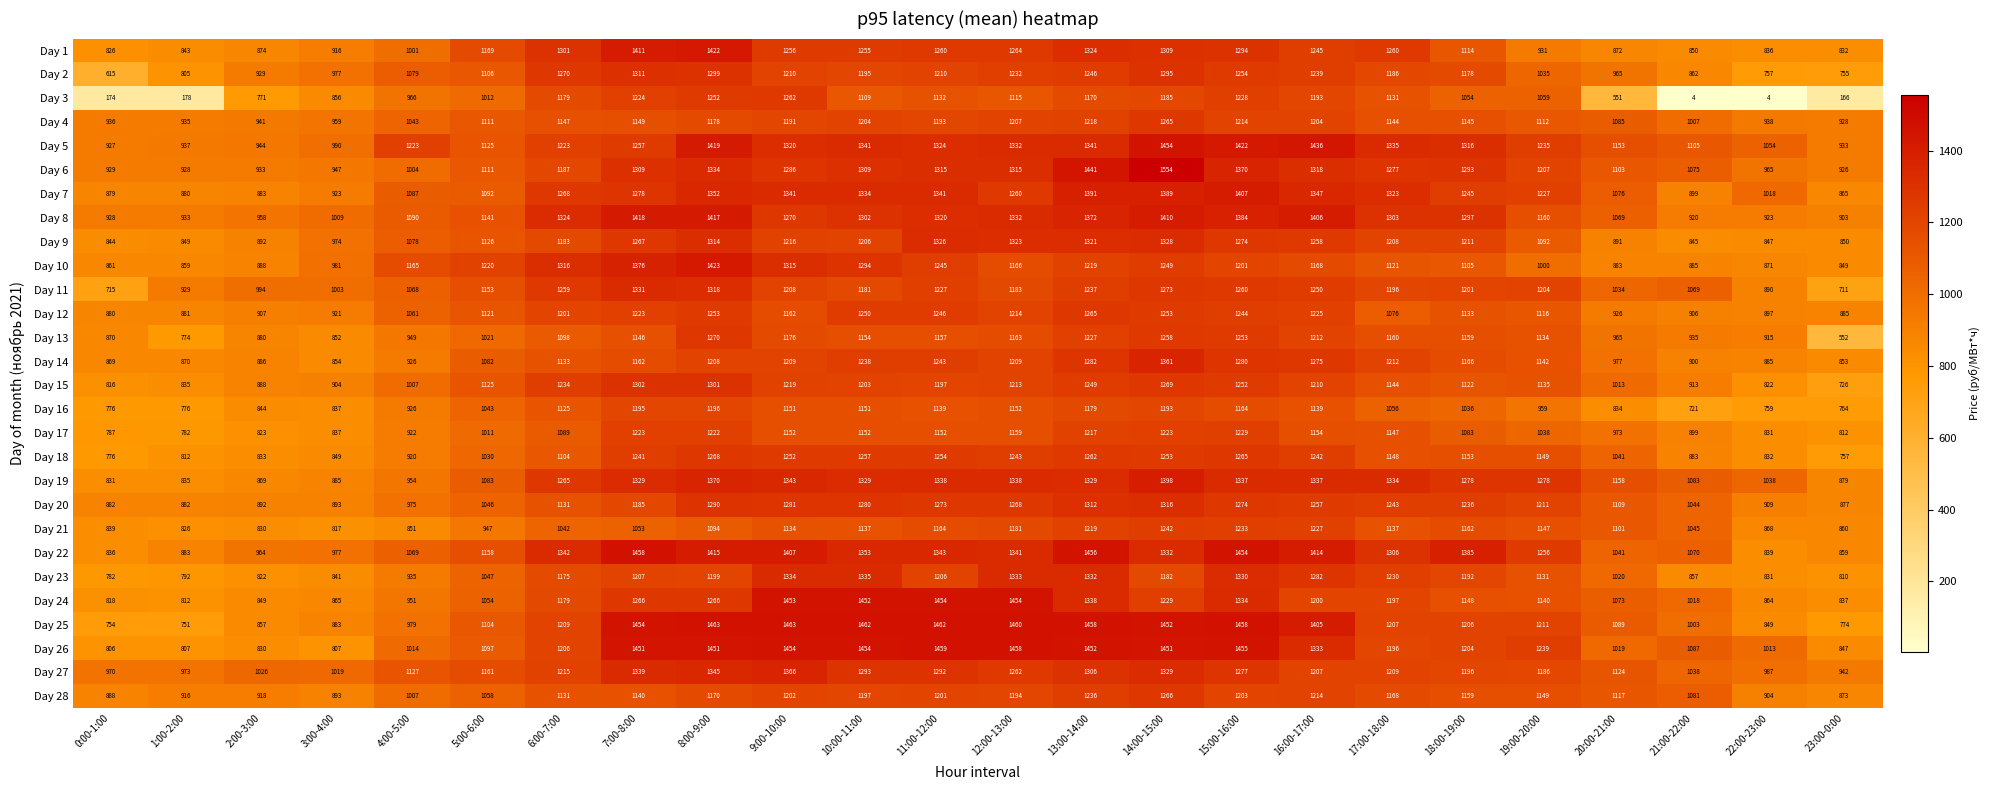

Between 15:00-16:00 and 16:00-17:00, which series saw the biggest shift?

Day 24